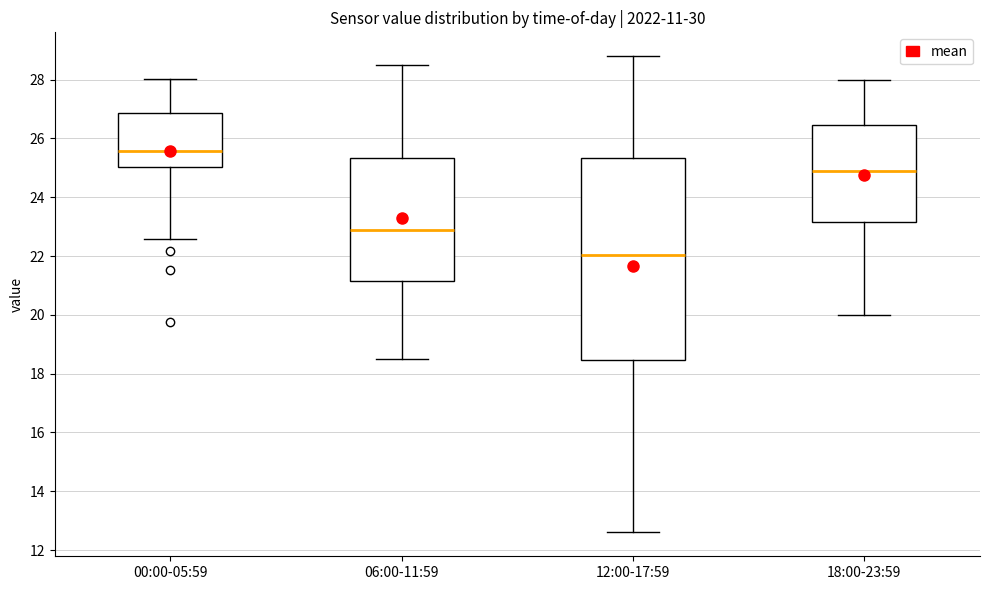

Which box is the tallest, from its lower edge to its upper edge?

12:00-17:59